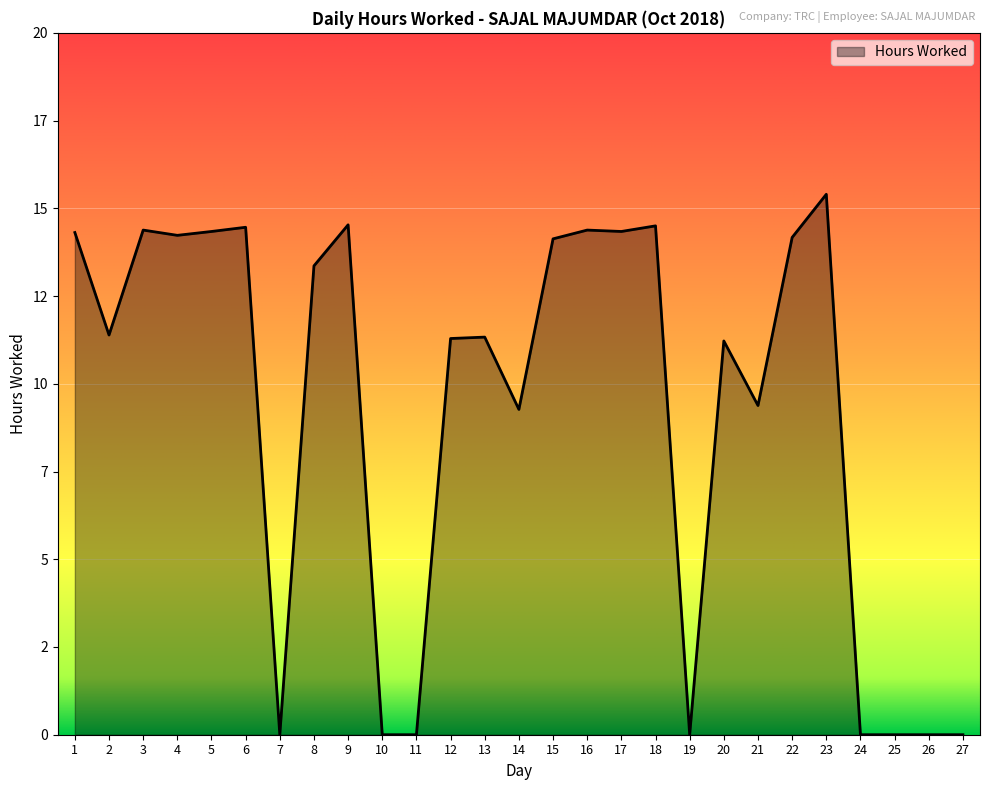

Reading right to left, transcribe all the data shown in this chart.

0.0	0.0	0.0	0.0	15.4	14.2	9.4	11.2	0.0	14.5	14.3	14.4	14.1	9.3	11.3	11.3	0.0	0.0	14.5	13.4	0.0	14.5	14.3	14.2	14.4	11.4	14.3